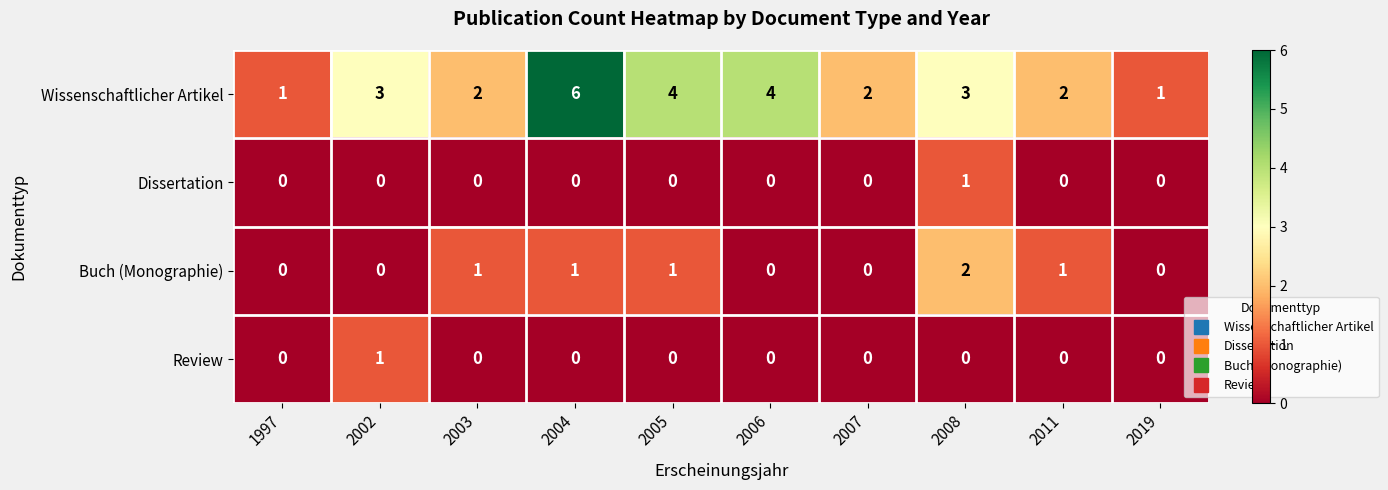

True or false: Buch (Monographie) has a value of 0 at 2019.

True